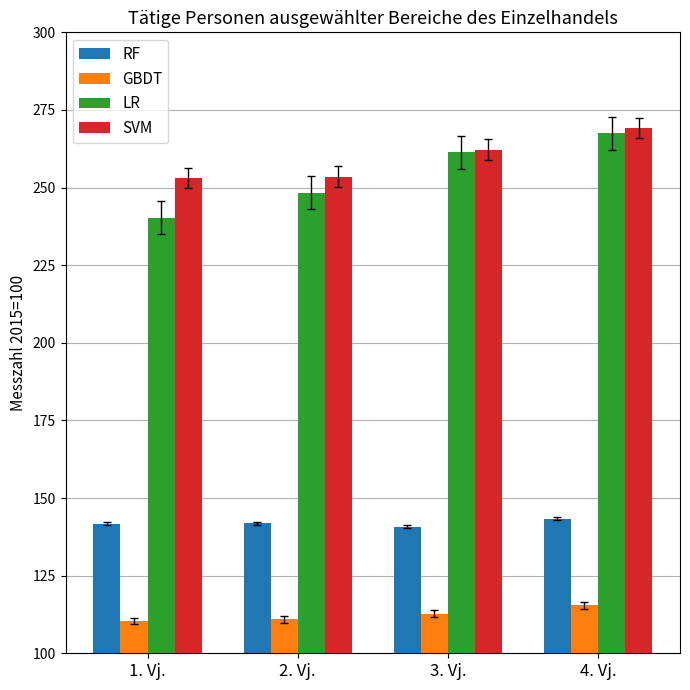

What is the highest value of the SVM series?

269.2